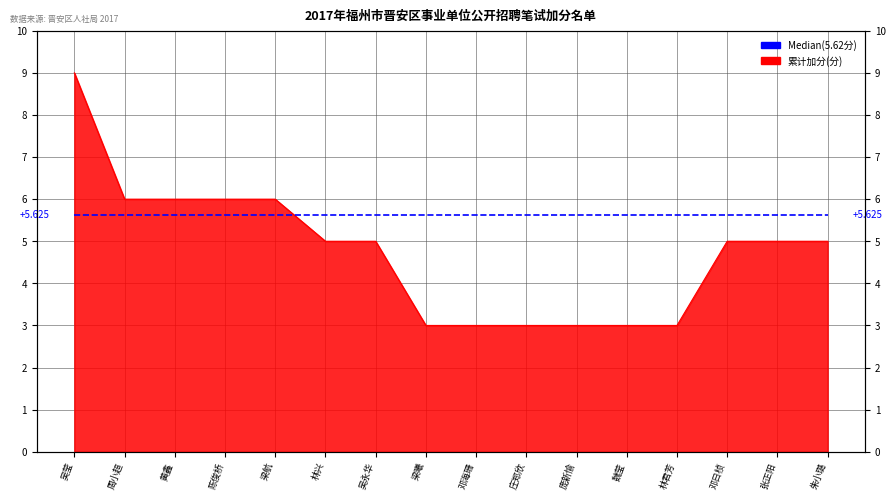

True or false: the data shows 2 at 林兴.

False